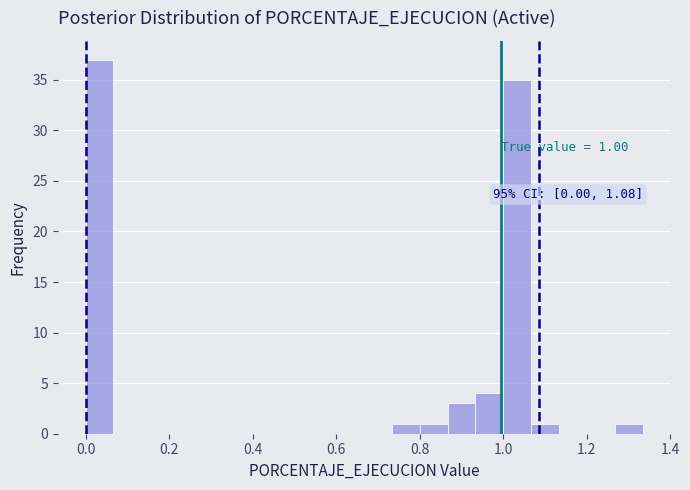

Read against the x-axis, roughly where is the centre of the tallest bar?

0.04